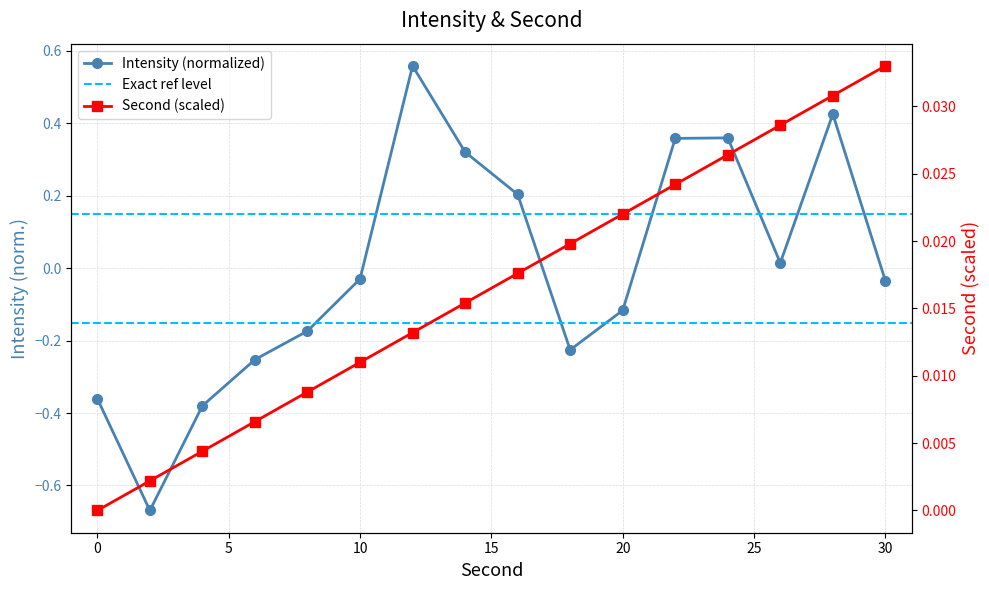

Does the chart display data point markers on the line(s)?

Yes